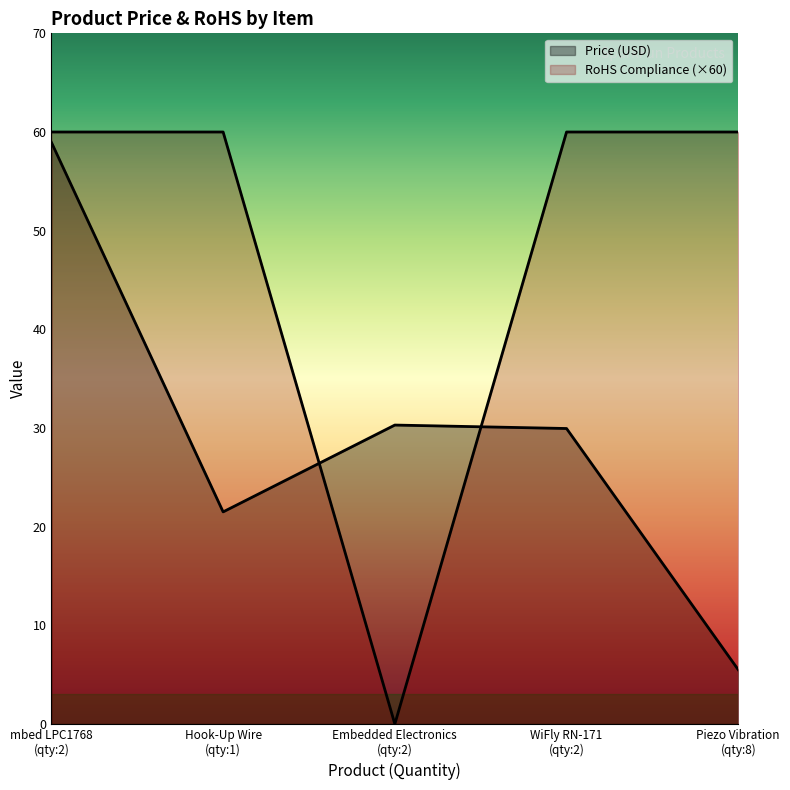

At which category does RoHS Compliance reach its first local valley?

Embedded Electronics (qty:2)